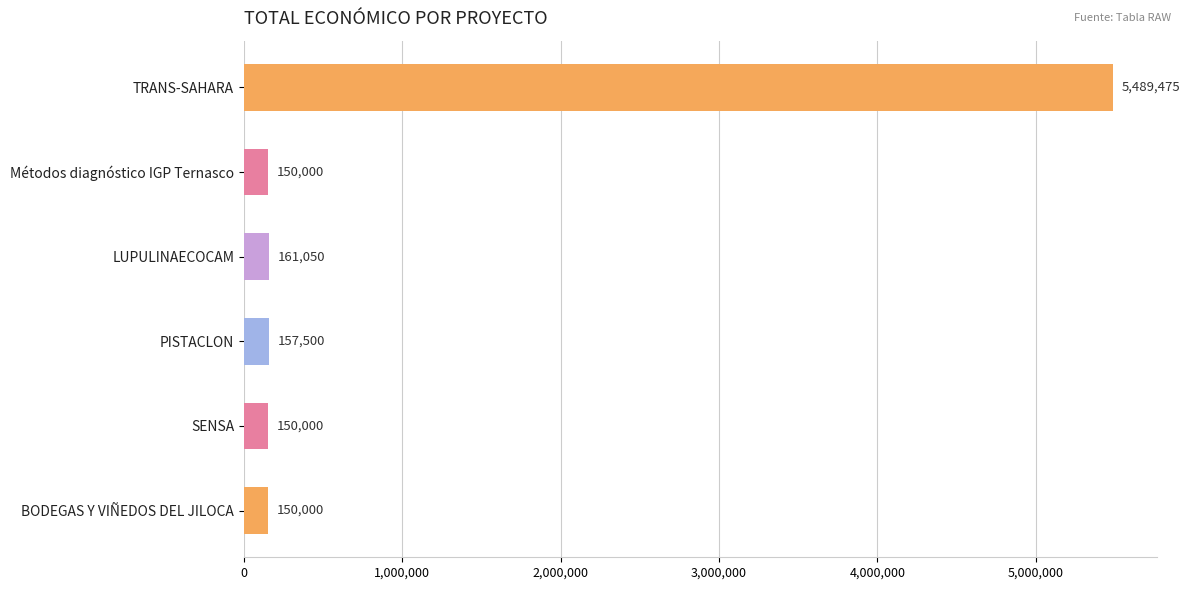

True or false: the data shows 157500 at PISTACLON.

True